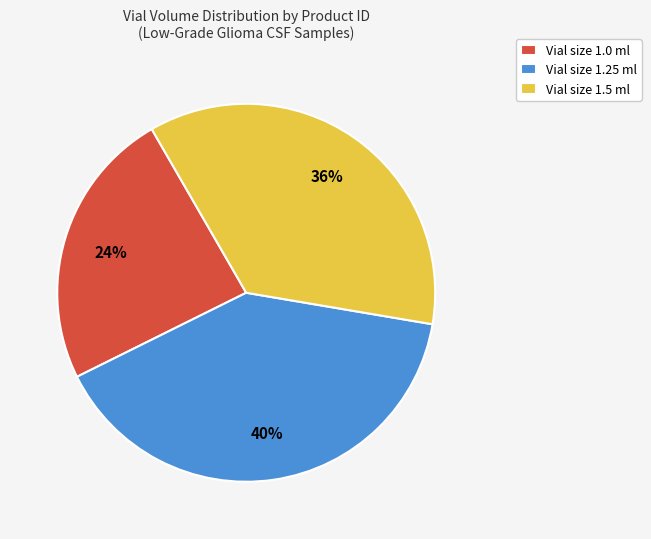

How many slices are in this pie chart?

3